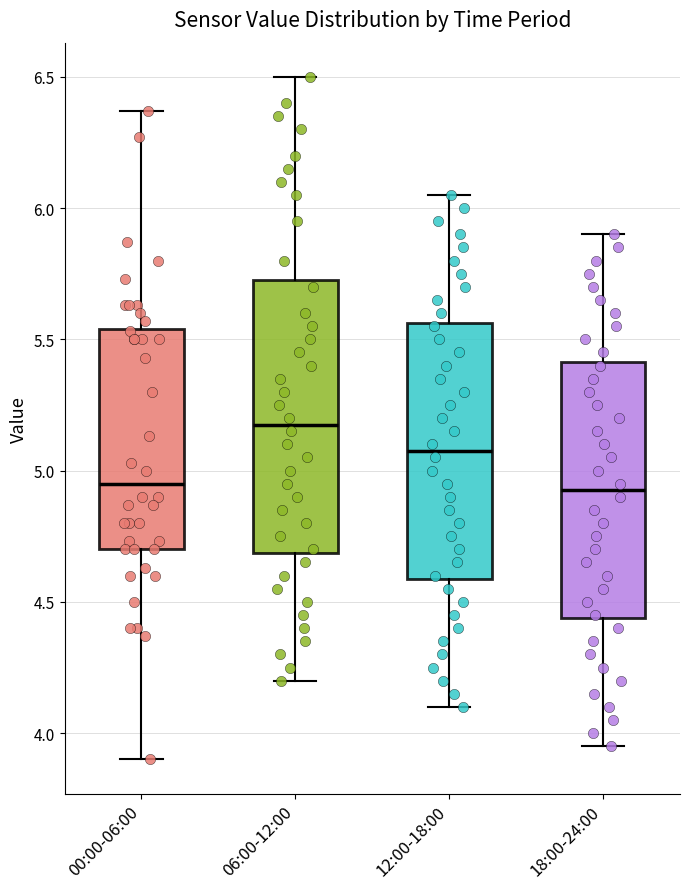

Reading left to right, transcribe this box plot: for each box, give where its median line is, the range the box spans, and where its two whiskers end, as read against the y-axis. The values are not printed on the chart, so give them approximately, as read against the axis.

00:00-06:00: median 4.95, box 4.70 to 5.55, whiskers 3.90 to 6.35
06:00-12:00: median 5.20, box 4.70 to 5.75, whiskers 4.20 to 6.50
12:00-18:00: median 5.10, box 4.60 to 5.55, whiskers 4.10 to 6.05
18:00-24:00: median 4.95, box 4.45 to 5.40, whiskers 3.95 to 5.90